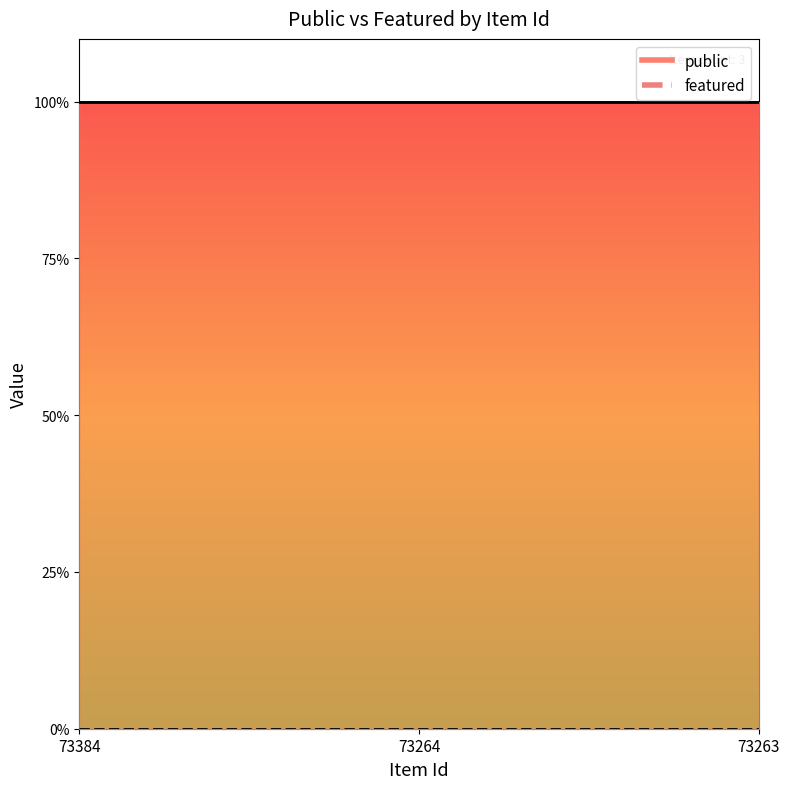

What are all the series names shown in the legend?

public, featured